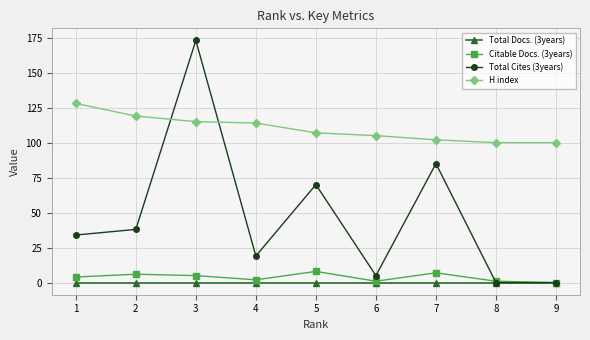

What are all the series names shown in the legend?

Total Docs. (3years), Citable Docs. (3years), Total Cites (3years), H index